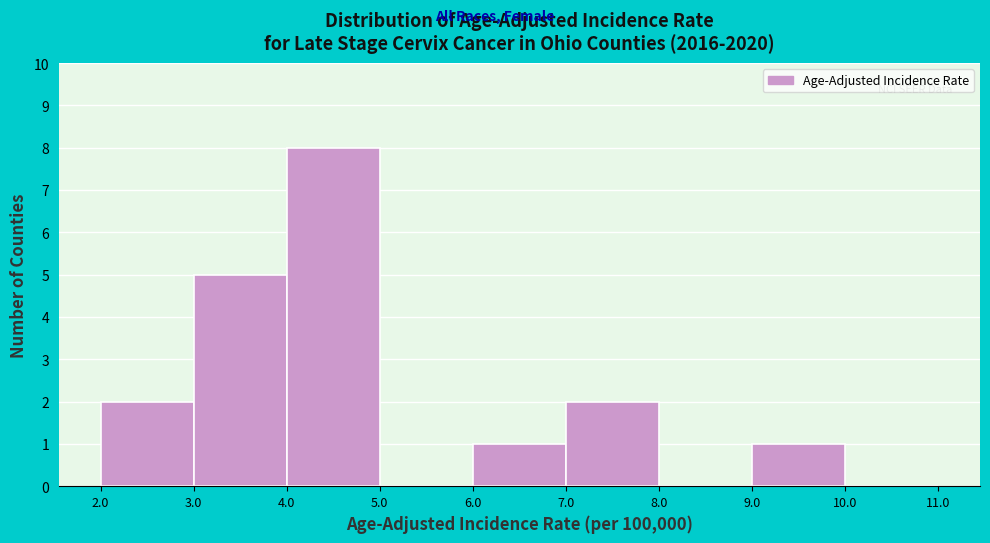

Reading left to right, list every bar in this chart as the range it spans on the x-axis followed by its height. The values are not printed on the chart, so give them approximately, as read against the axis.

2.0 to 3.0: 2
3.0 to 4.0: 5
4.0 to 5.0: 8
5.0 to 6.0: 0
6.0 to 7.0: 1
7.0 to 8.0: 2
8.0 to 9.0: 0
9.0 to 10.0: 1
10.0 to 11.0: 0